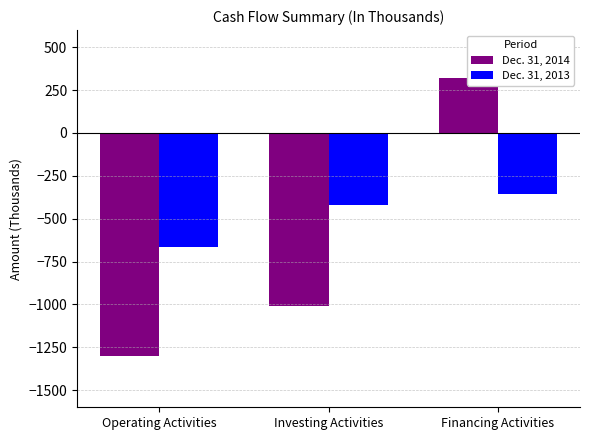

Is it true that Dec. 31, 2014 equals -1299 at Operating Activities?

True